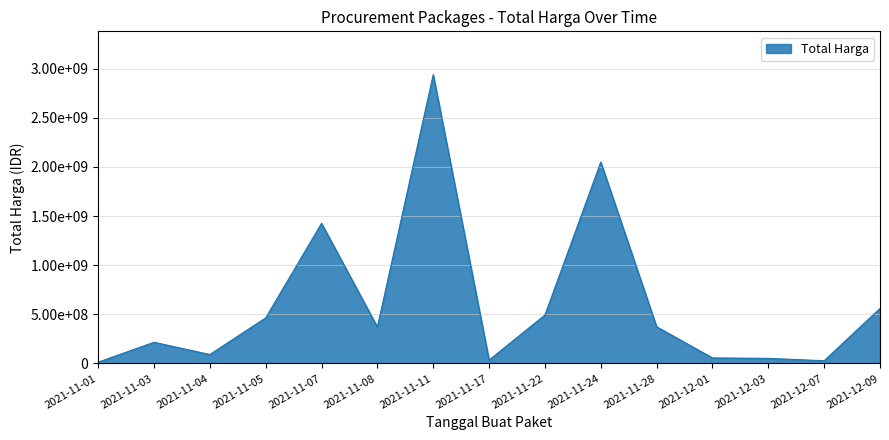

At which category does the data reach its first local valley?

2021-11-04